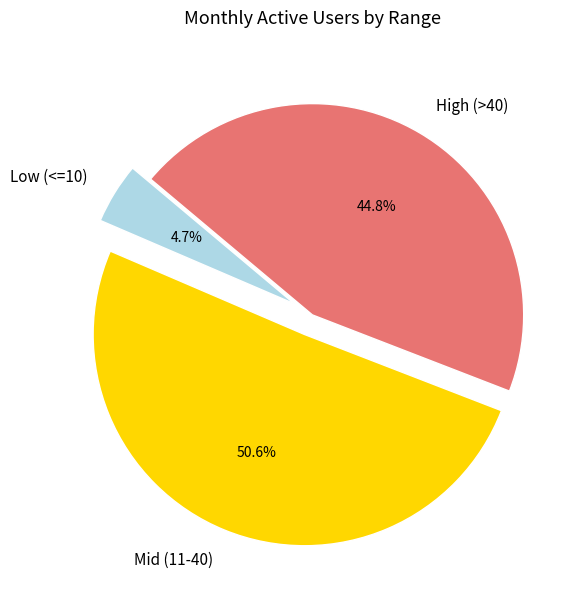

Count the number of slices in the pie.

3